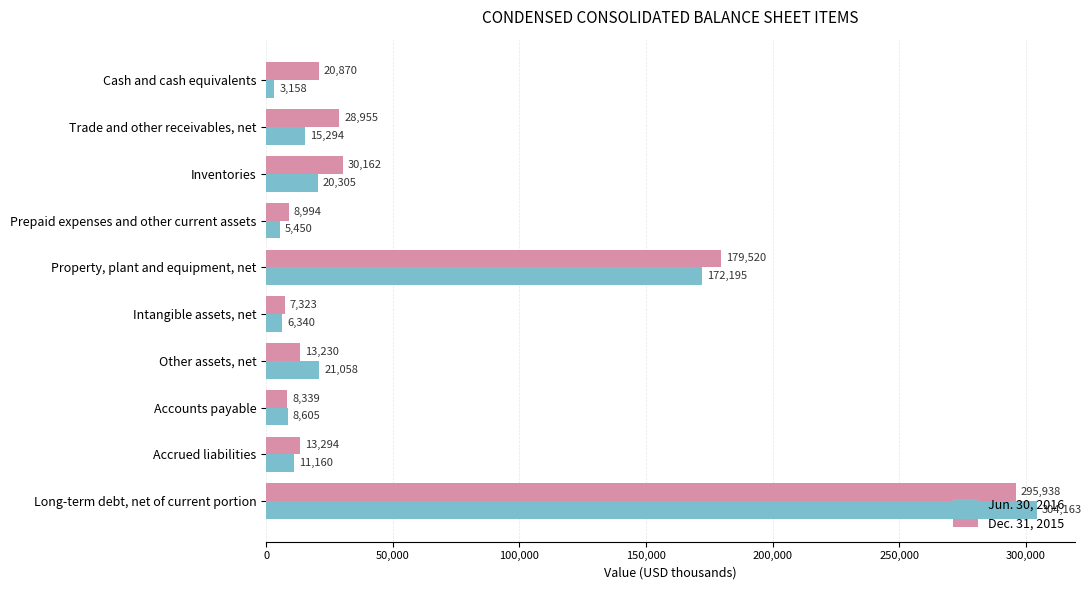

Which series has the largest range (max minus min)?

Jun. 30, 2016